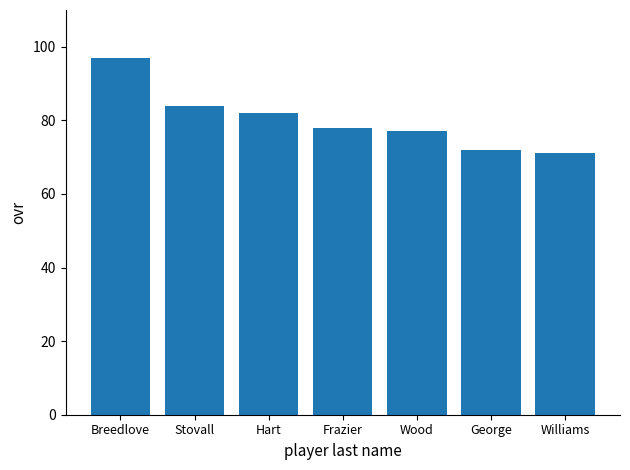

How many categories are shown in the chart?

7